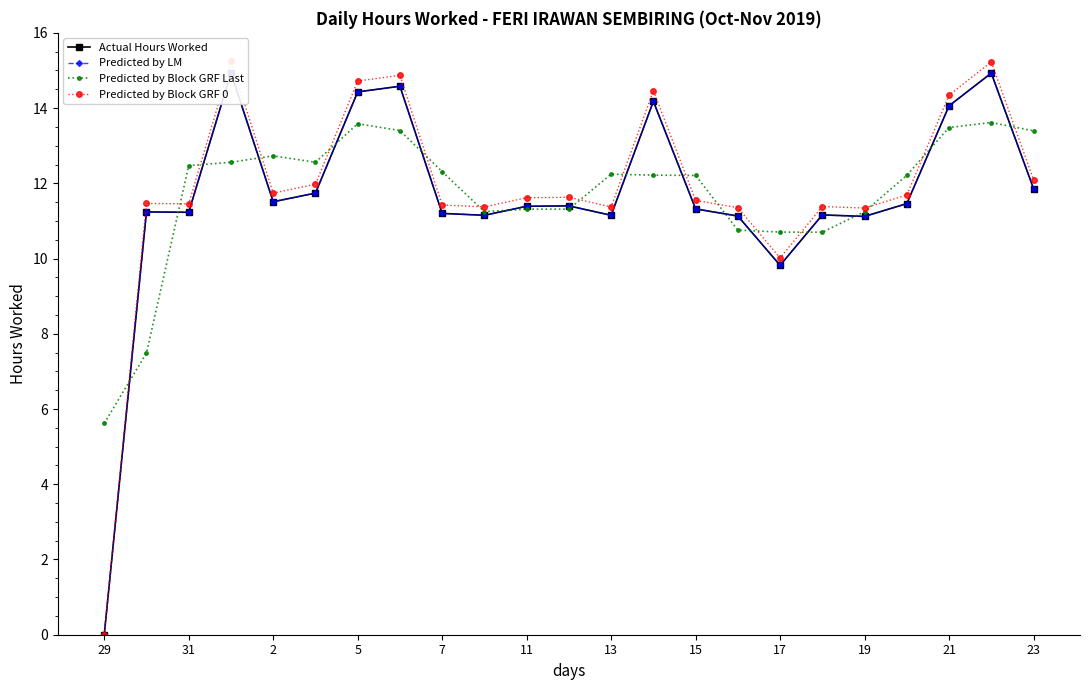

What is the lowest value of the Predicted by Block GRF Last series?

5.6